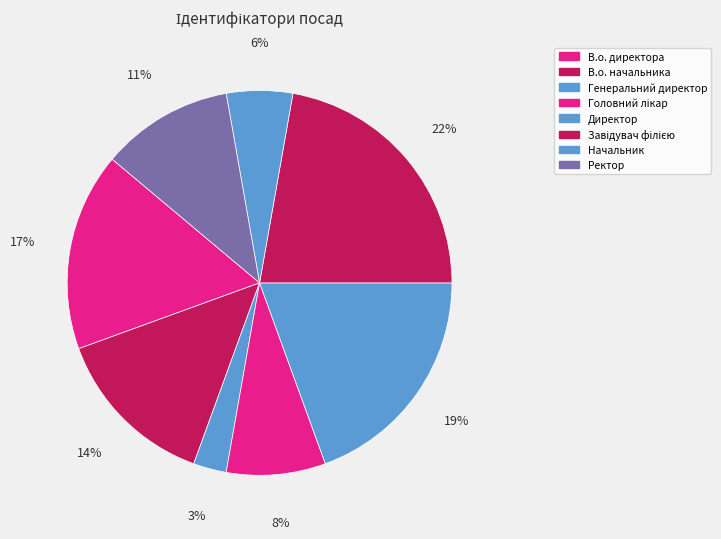

Count the number of slices in the pie.

8